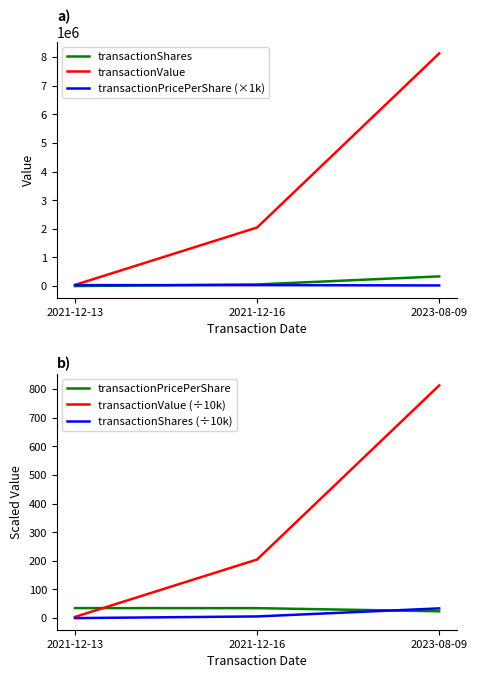

Reading right to left, what are all the values shown in this chart?

transactionShares: 2023-08-09=340000.0	2021-12-16=58800.0	2021-12-13=1200.0
transactionValue: 2023-08-09=8124640.0	2021-12-16=2046415.0	2021-12-13=42012.0
transactionPricePerShare (×1k): 2023-08-09=23896.0	2021-12-16=34803.0	2021-12-13=35010.0
transactionPricePerShare: 2023-08-09=23.9	2021-12-16=34.8	2021-12-13=35.0
transactionValue (÷10k): 2023-08-09=812.5	2021-12-16=204.6	2021-12-13=4.2
transactionShares (÷10k): 2023-08-09=34.0	2021-12-16=5.9	2021-12-13=0.1